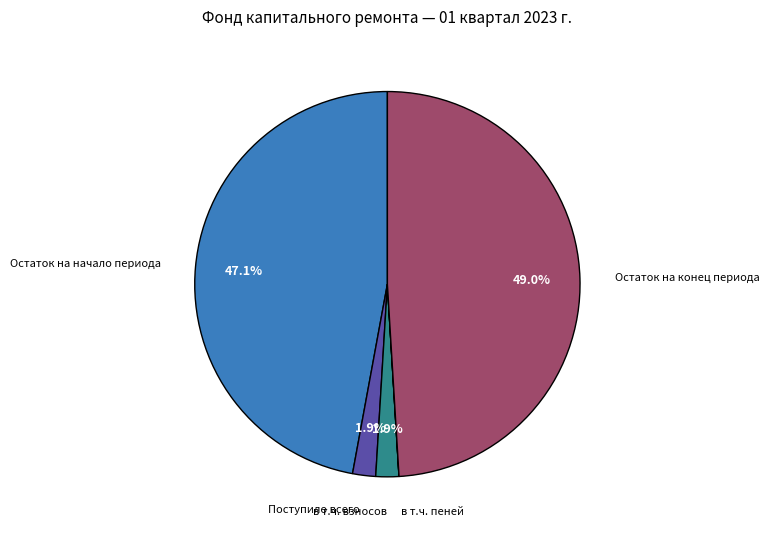

Is there a majority slice in this chart?

No